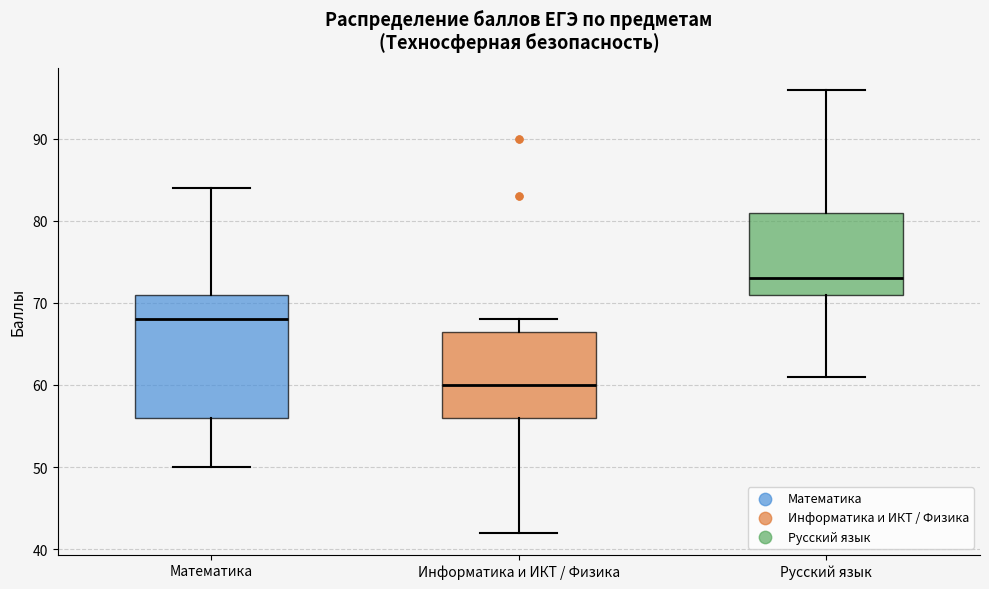

Reading left to right, transcribe this box plot: for each box, give where its median line is, the range the box spans, and where its two whiskers end, as read against the y-axis. The values are not printed on the chart, so give them approximately, as read against the axis.

Математика: median 68, box 56 to 71, whiskers 50 to 84
Информатика и ИКТ / Физика: median 60, box 56 to 67, whiskers 42 to 68
Русский язык: median 73, box 71 to 81, whiskers 61 to 96